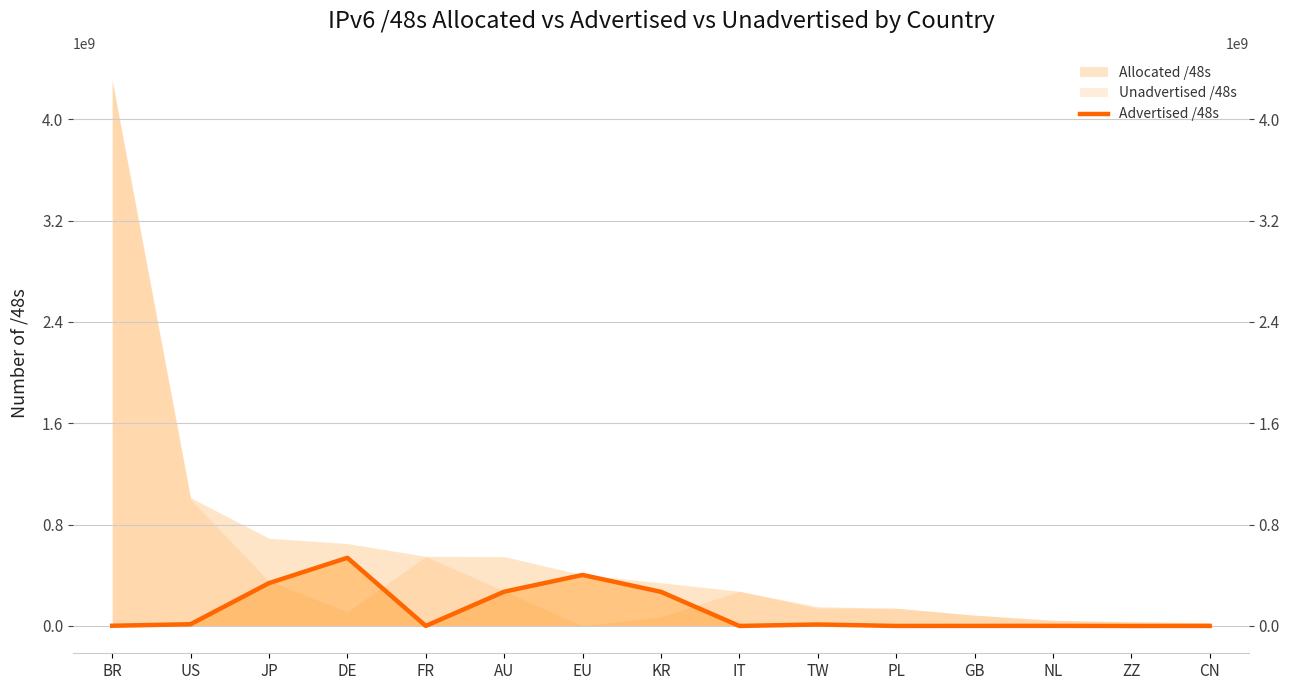

The value at TW is 5190035. True or false?

False